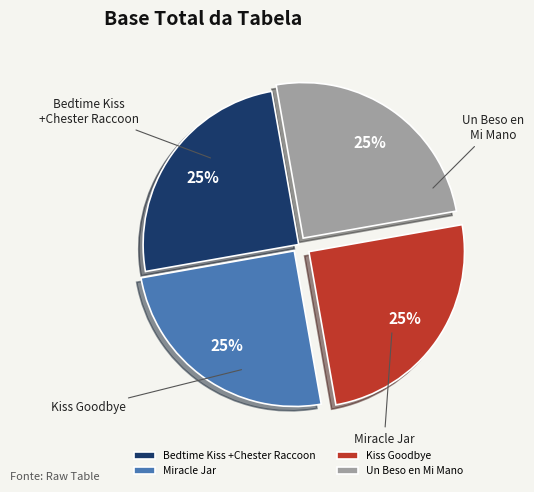

True or false: Un Beso en Mi Mano accounts for 25% of the total.

True